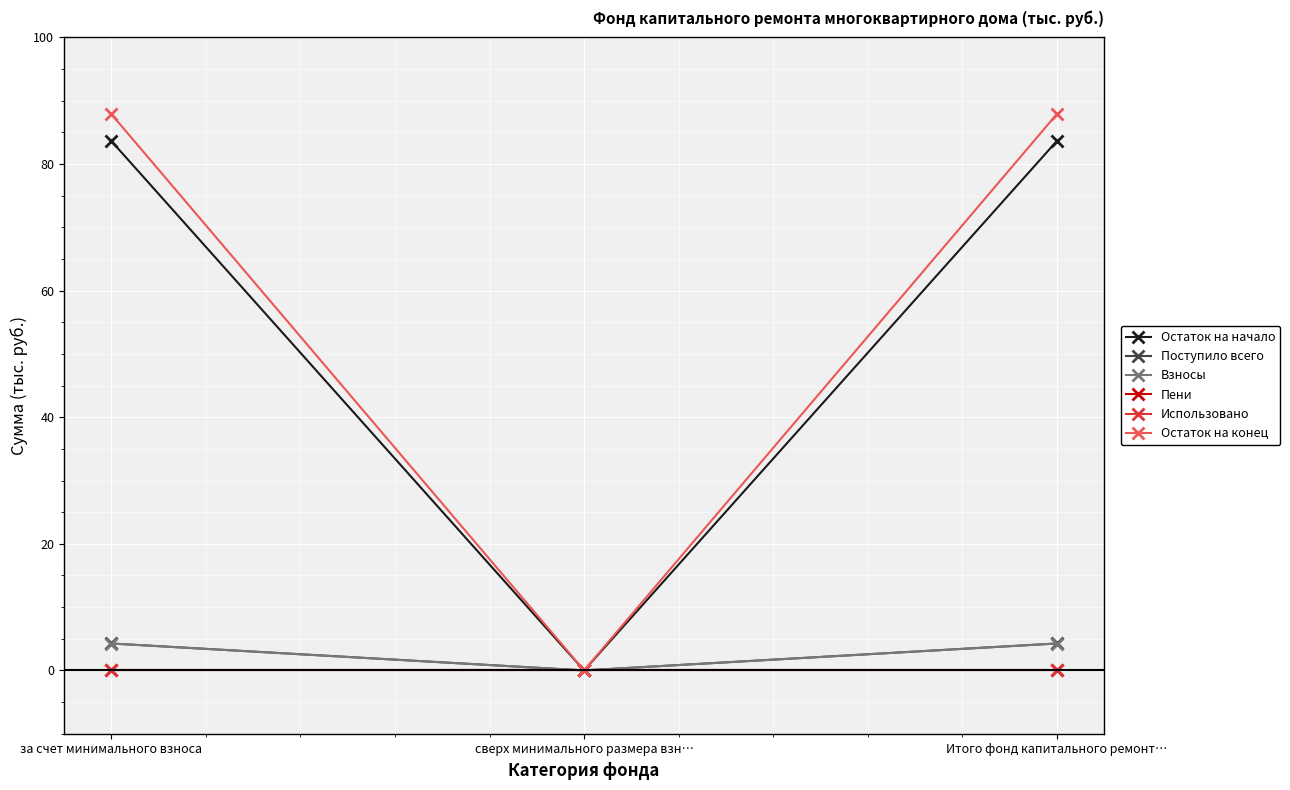

True or false: Остаток на конец has a value of 0.0 at сверх минимального размера взн….

True